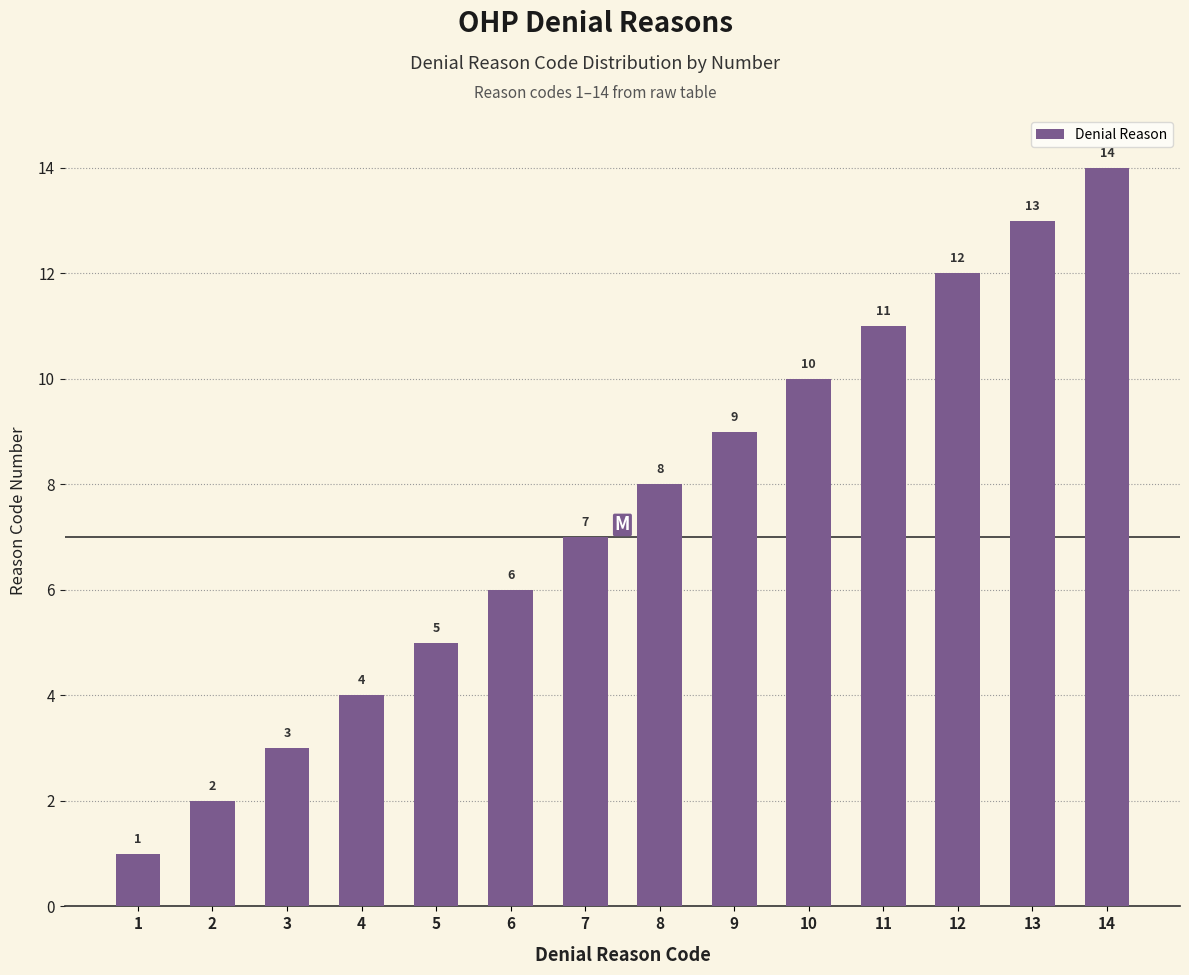

Count the number of data series in this chart.

1